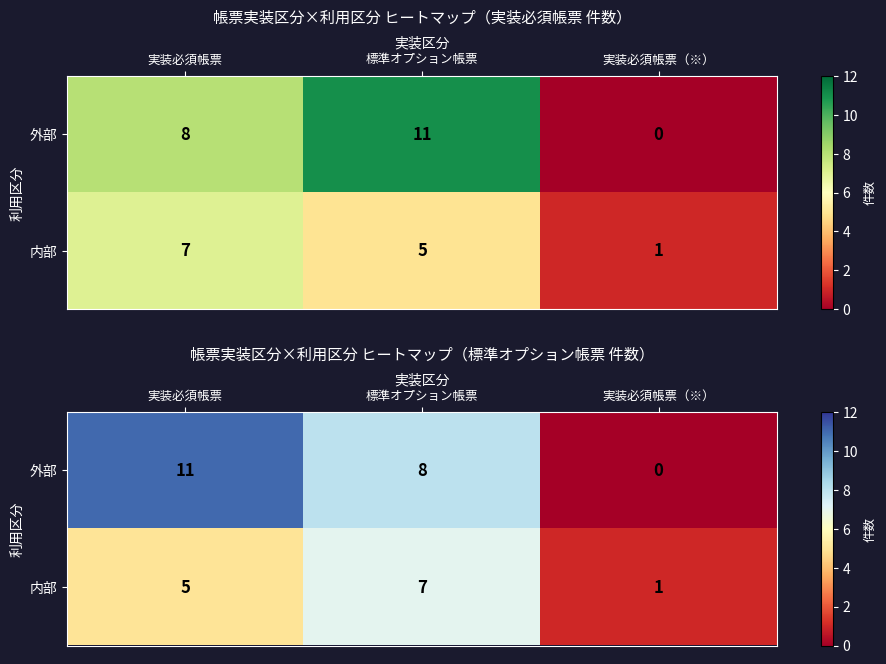

True or false: 外部 has a value of -5 at 実装必須帳票（※）.

False